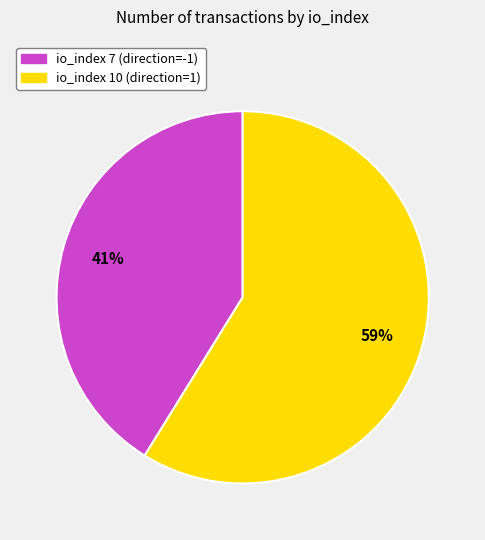

To the nearest percent, what is the difference between the largest and smallest slice percentages?

18%